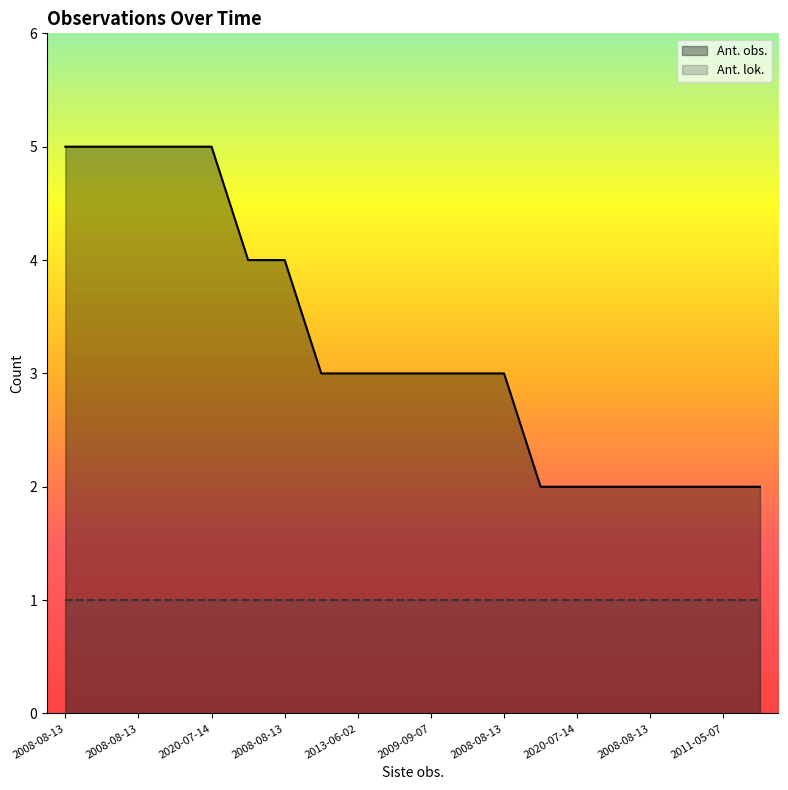

The chart shows a value of 2 at 2011-05-07. True or false?

True